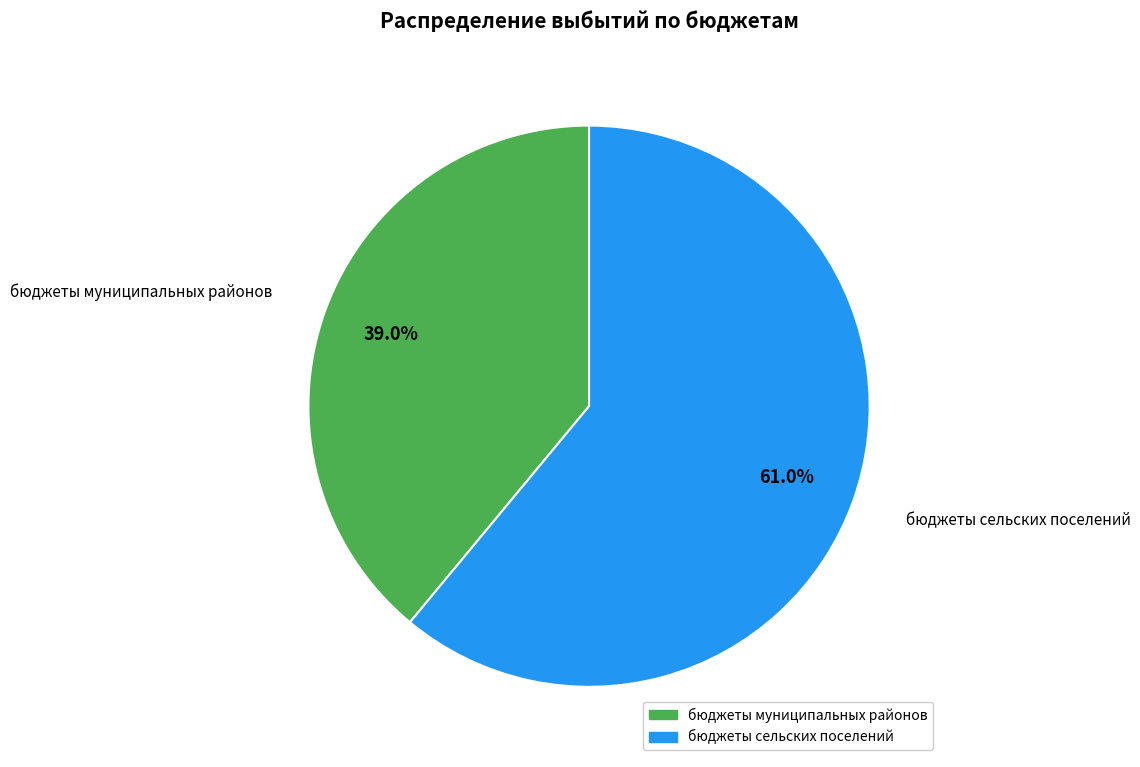

Does any single category account for the majority?

Yes